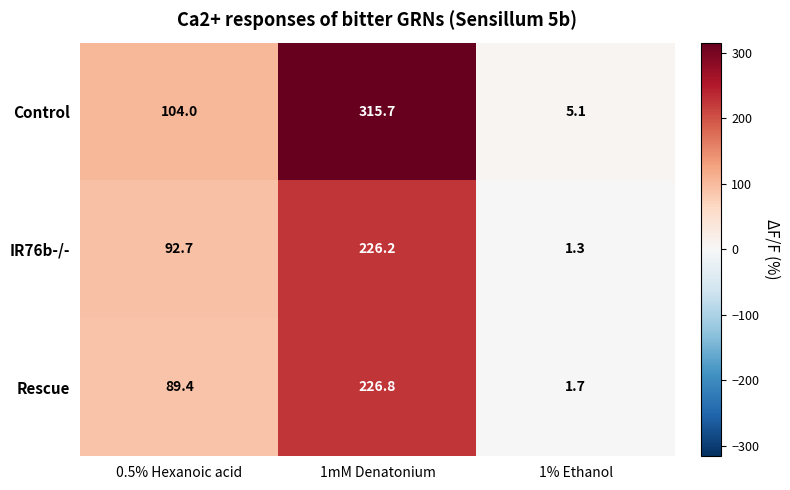

At which category does the chart reach its minimum across all series?

1% Ethanol